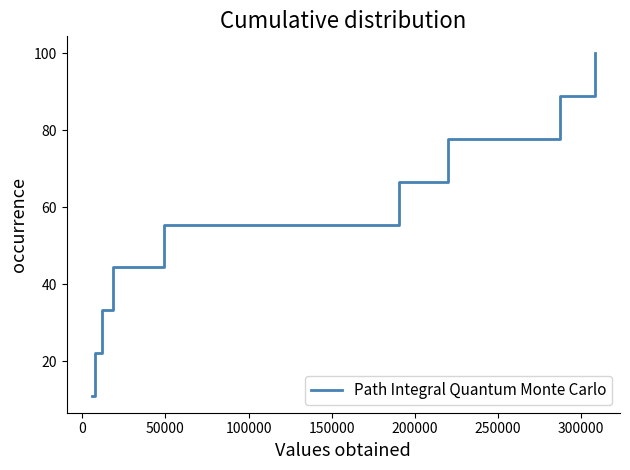

What is the difference between the maximum and minimum values?

88.9